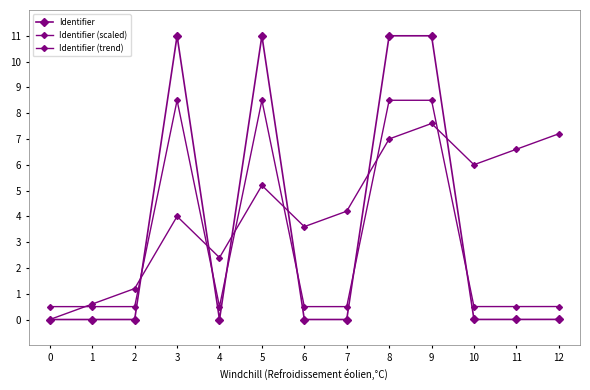

How many intersections are there between Identifier (scaled) and Identifier?

6